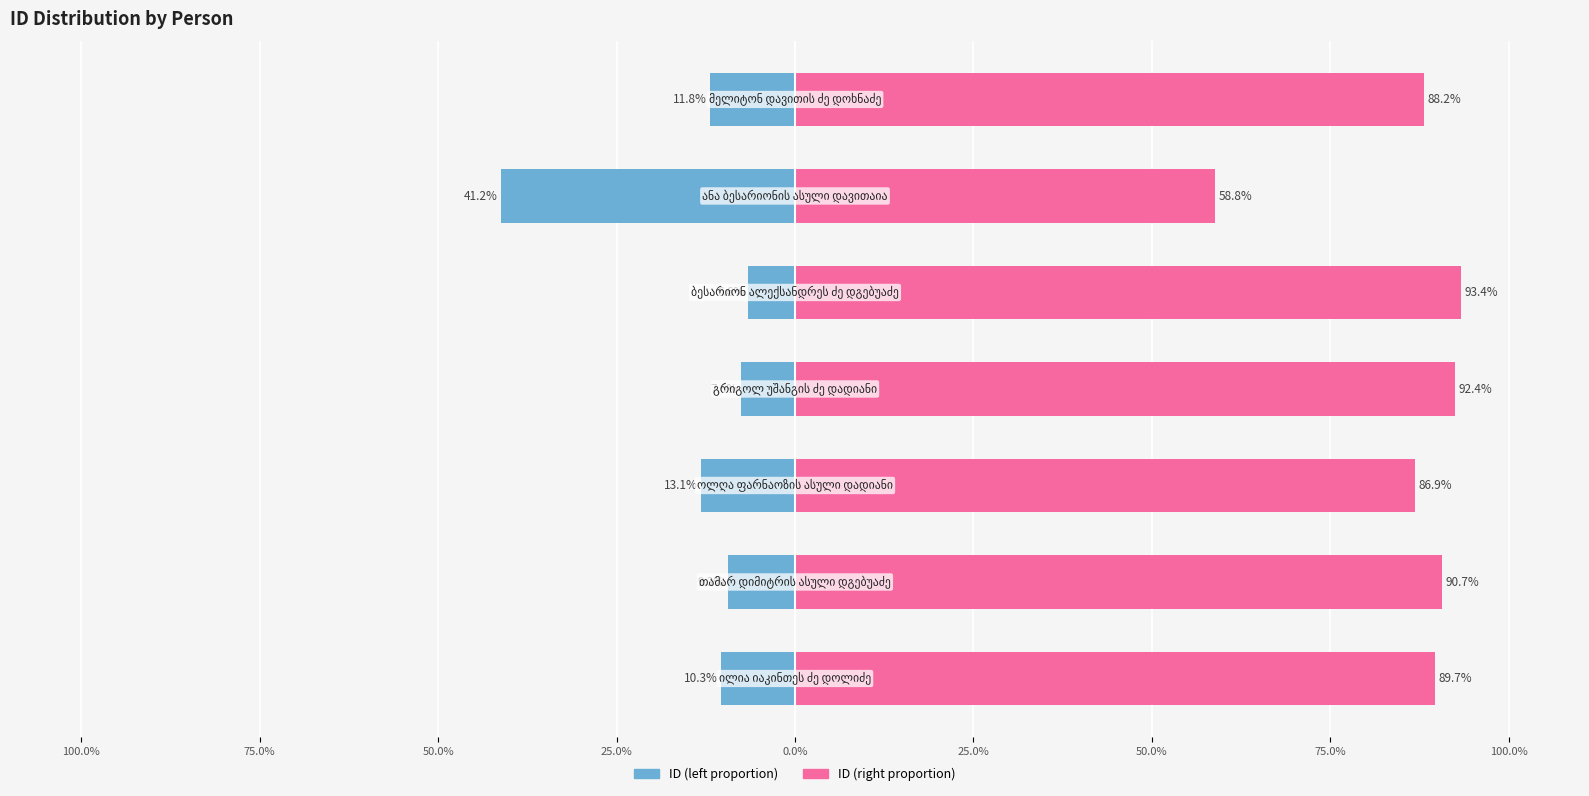

What is the sum of all ID (right proportion) values?

600.0